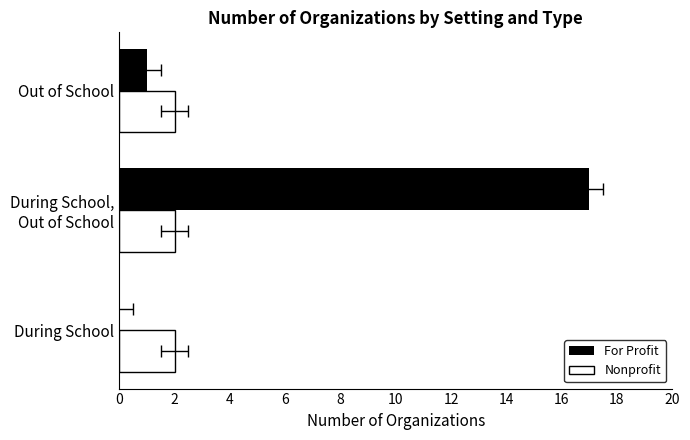

Reading left to right, what are all the values shown in this chart?

For Profit: 0.0	17.0	1.0
Nonprofit: 0.3	0.3	0.3